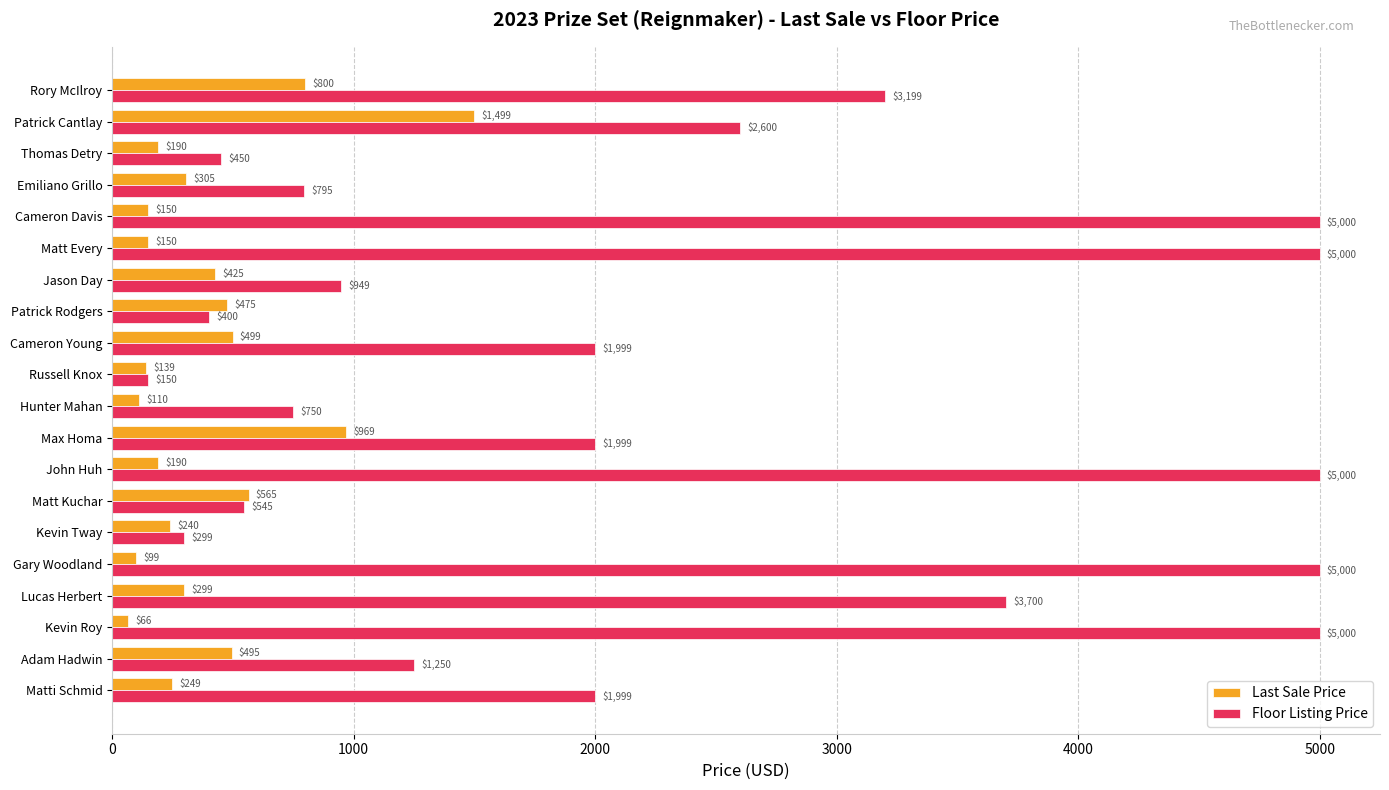

Is it true that Floor Listing Price equals 450 at Thomas Detry?

True